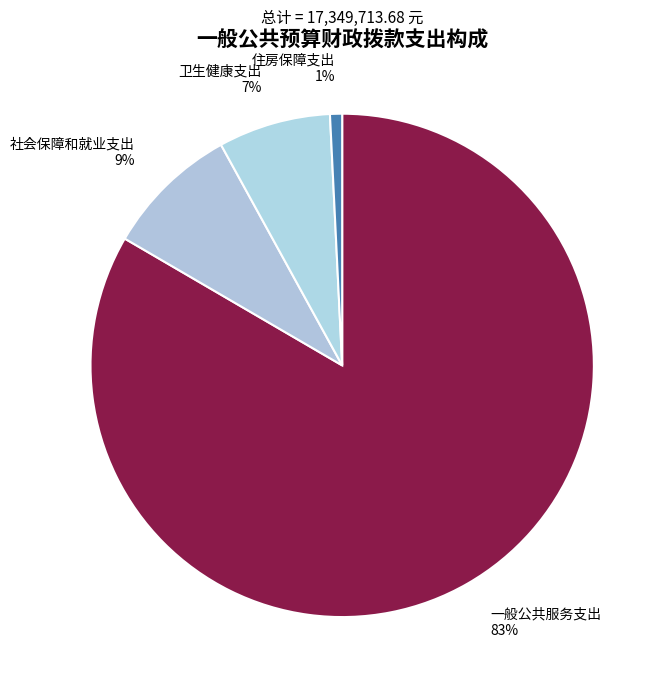

Count the number of slices in the pie.

4